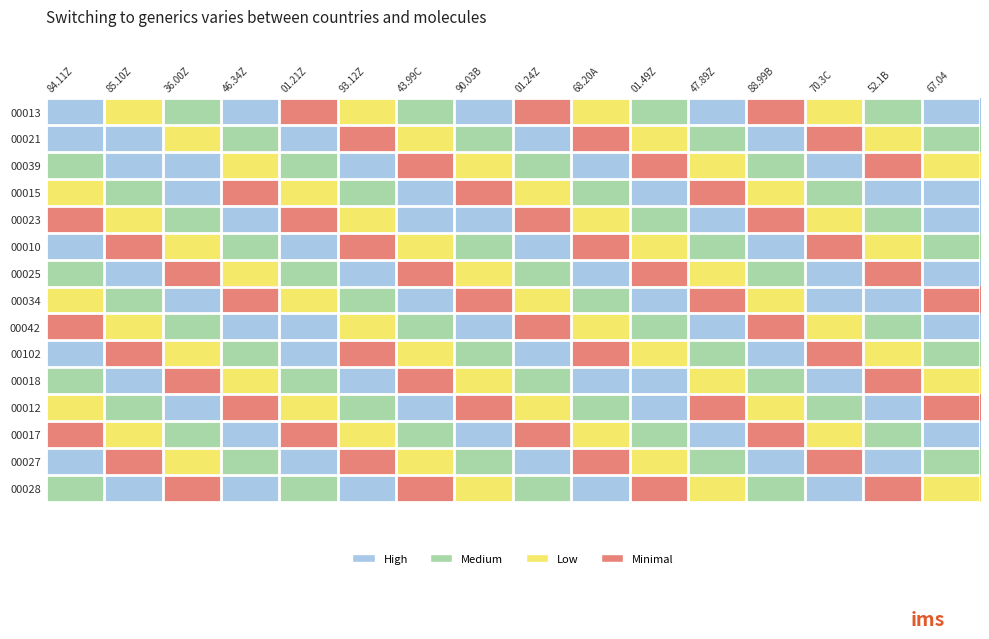

Which label corresponds to the smallest value in the chart?

01.21Z